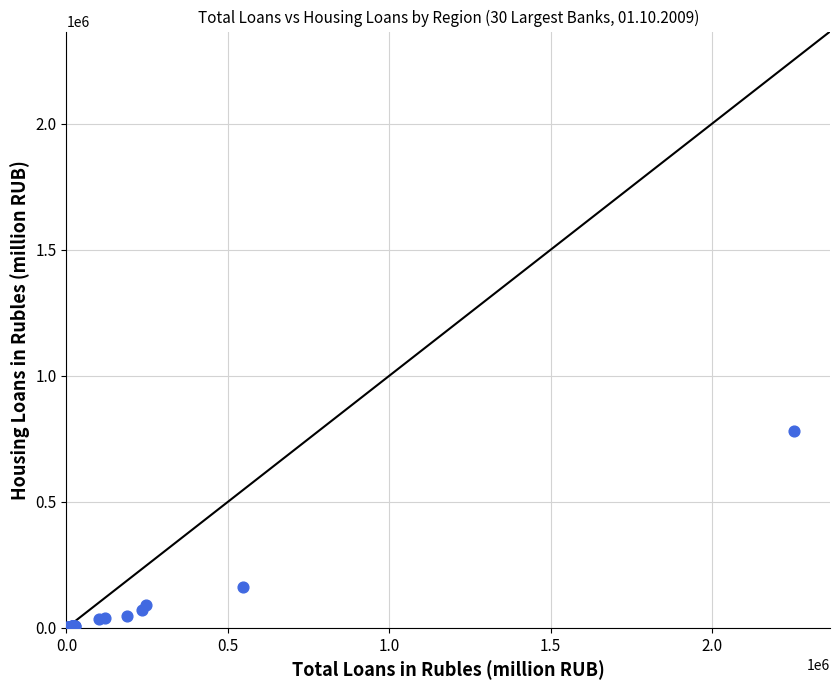

What Y value in the scatter plot is closest to 391518?

162348.0